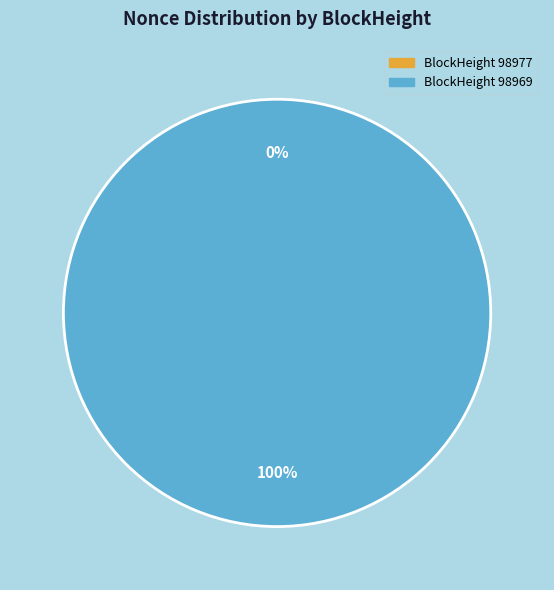

What percentage do 98969 and 98977 together represent?

100.0%